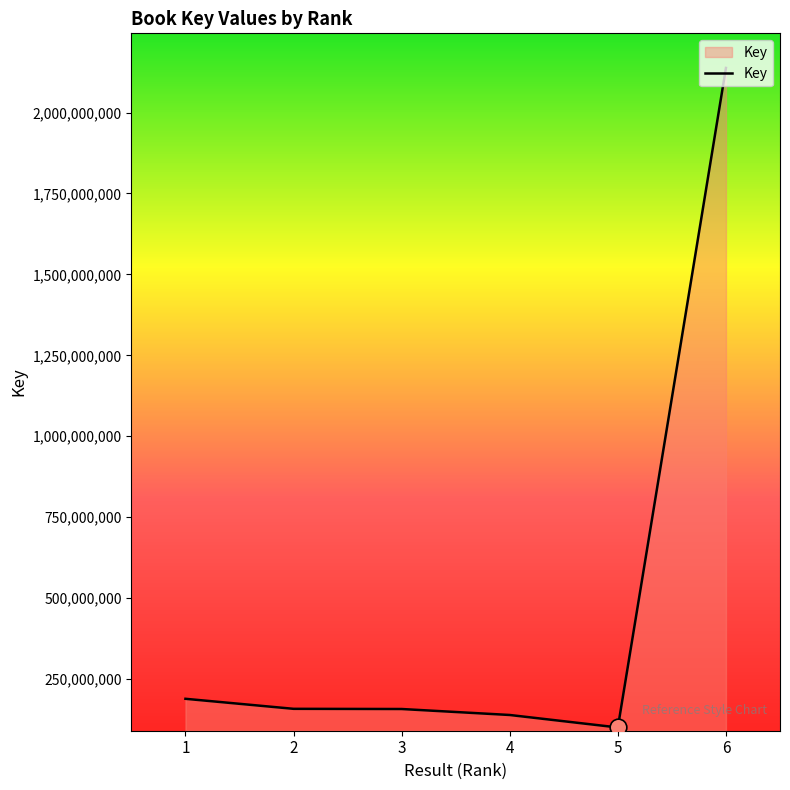

True or false: the data has more than 2 interior local peaks.

False